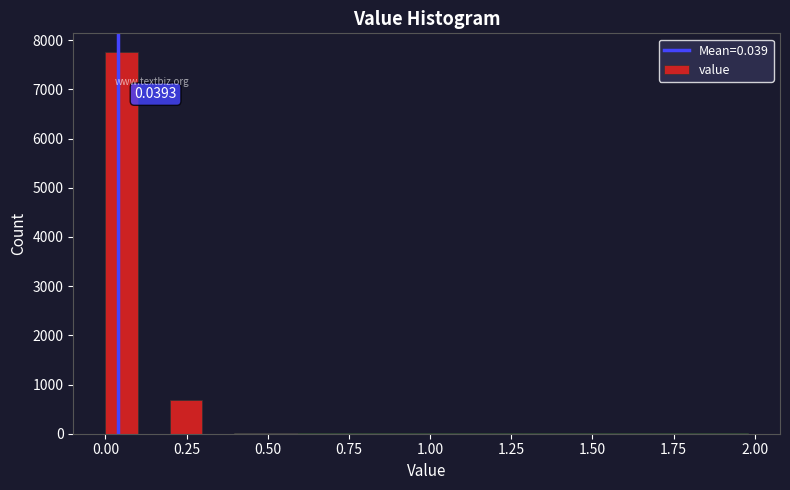

Around what value on the x-axis is the tallest bar? Give the approximate position of its centre, as read against the axis.

0.05